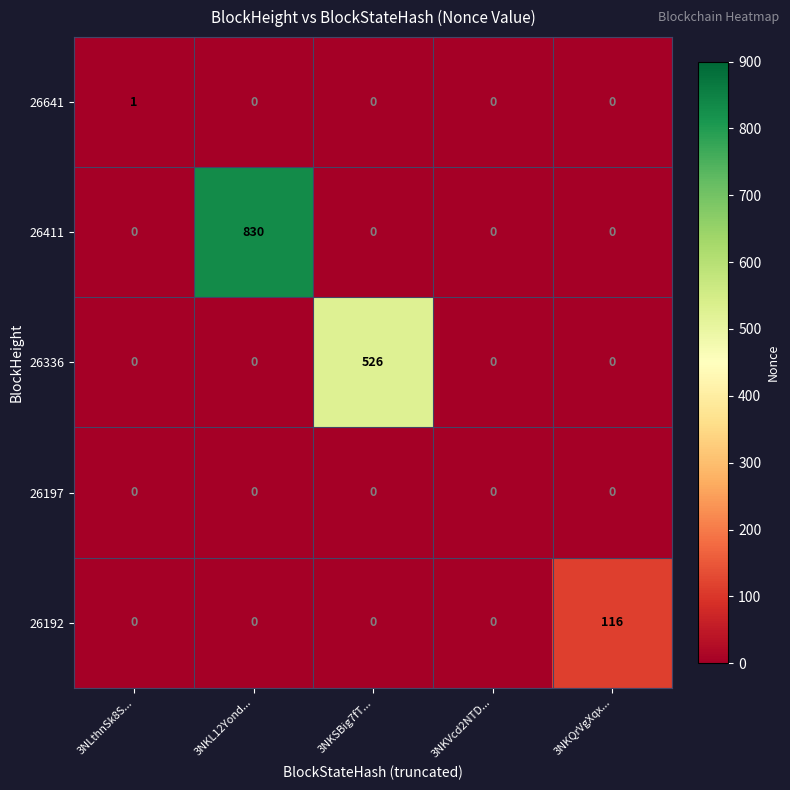

What is the greatest value displayed?

830